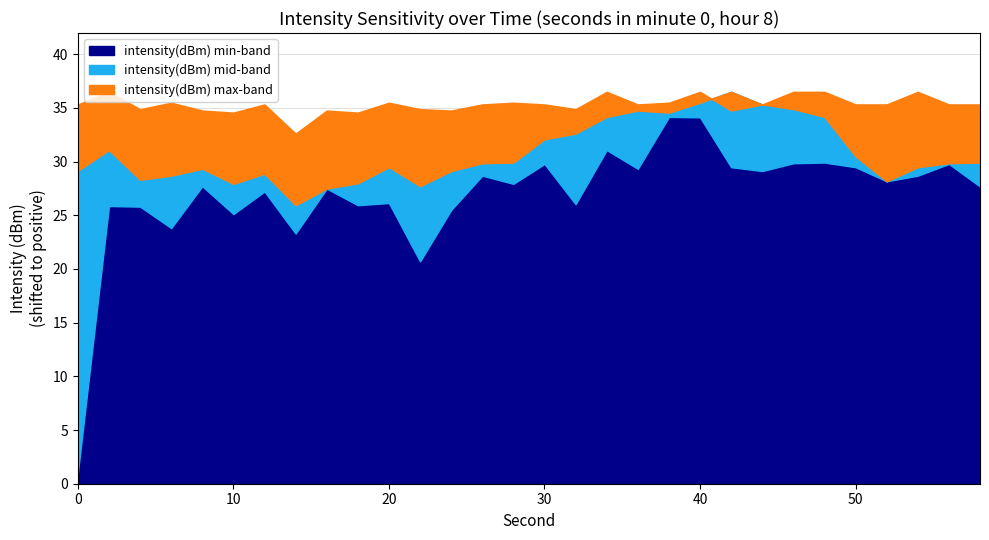

What are all the series names shown in the legend?

intensity(dBm) min-band, intensity(dBm) mid-band, intensity(dBm) max-band